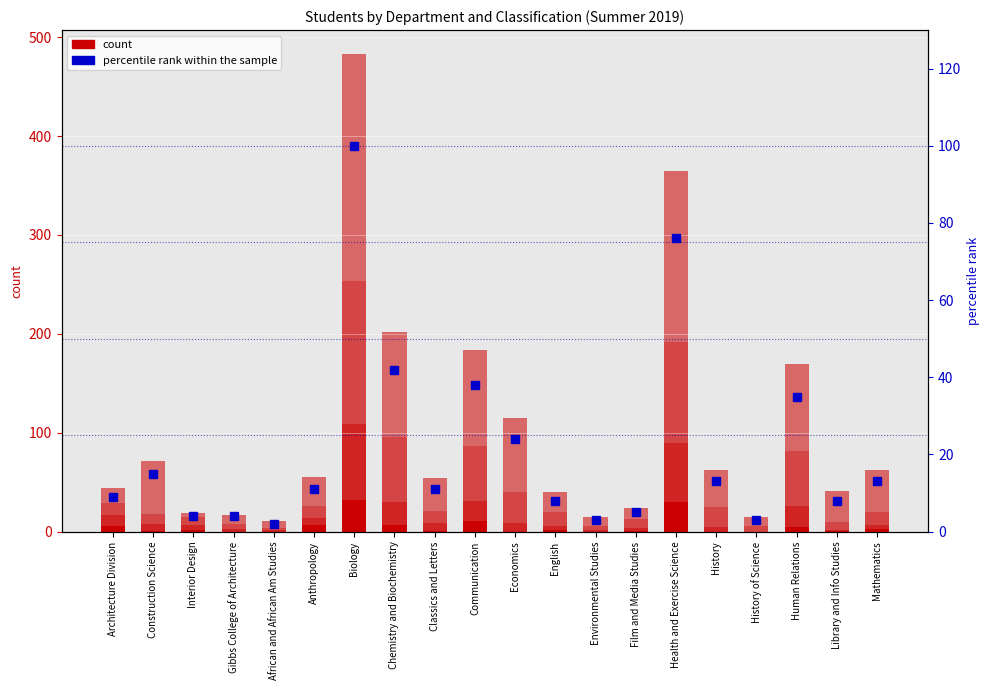

What is the spread (max minus min) of values at History?

37